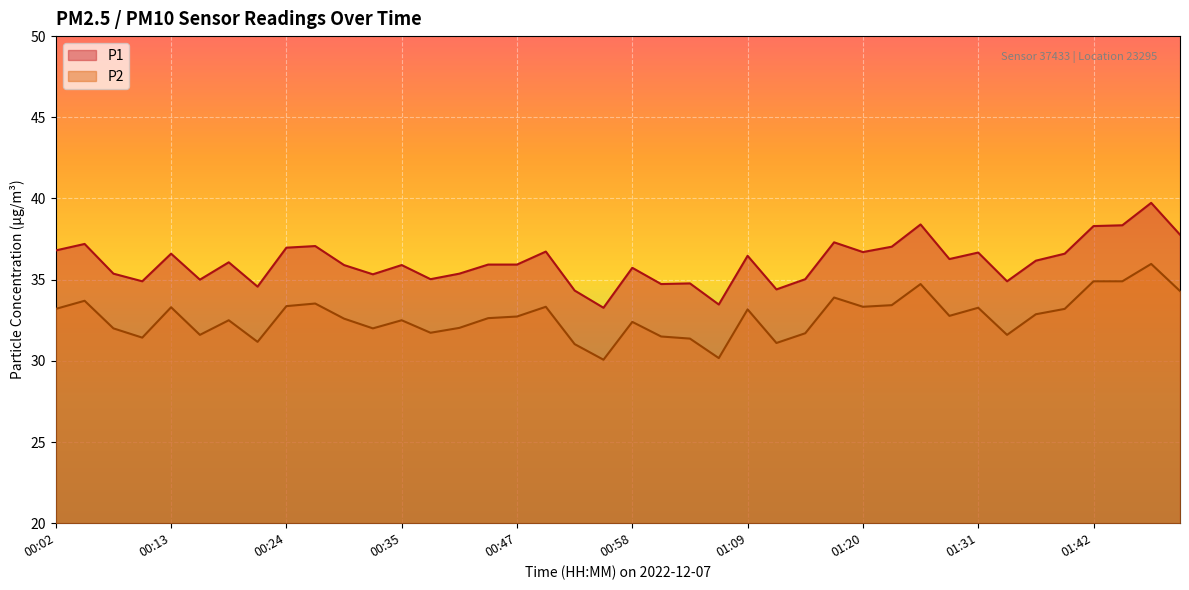

What is the total value across all series at 00:21?

65.7